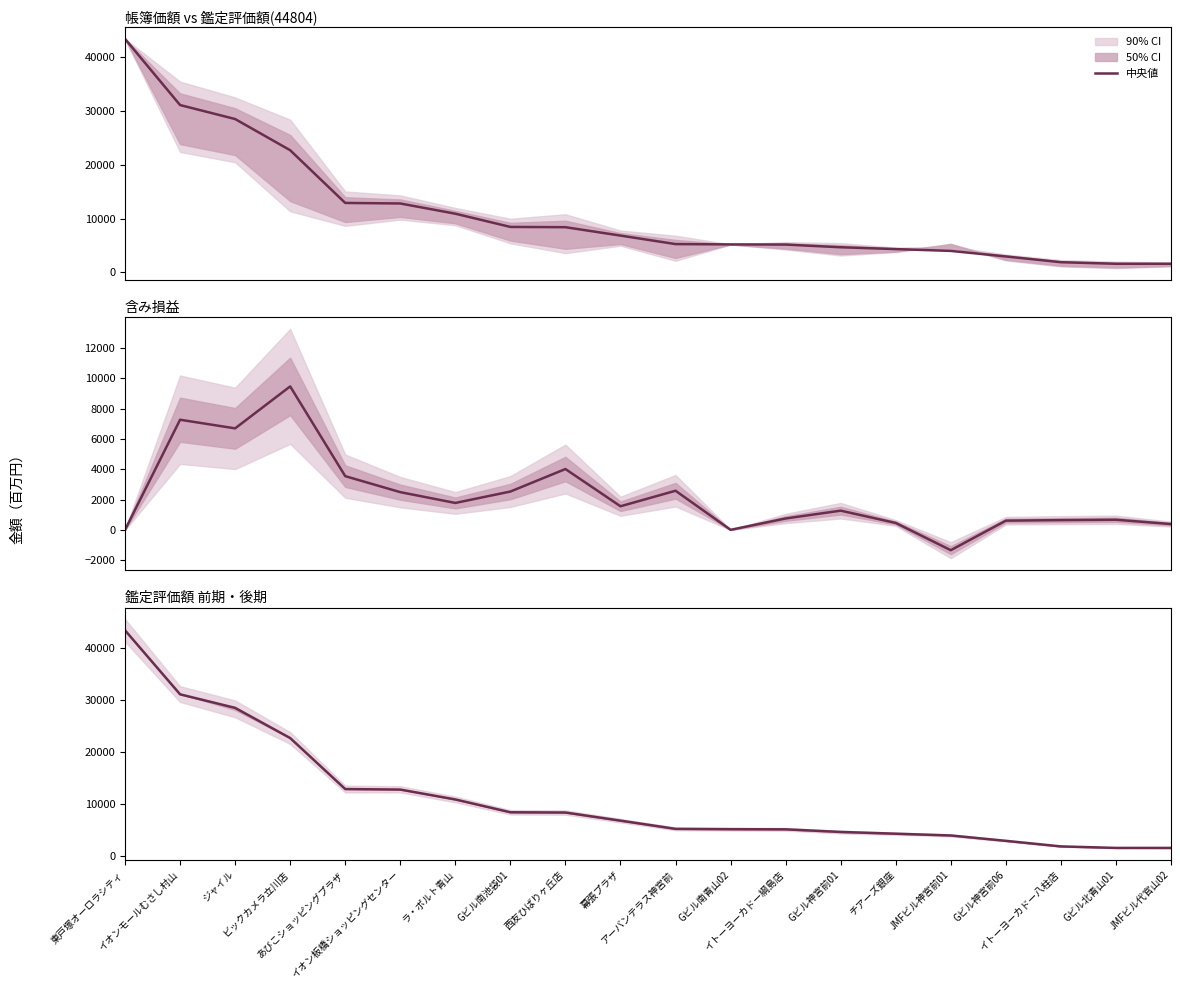

True or false: the data has more than 1 interior local peaks.

False